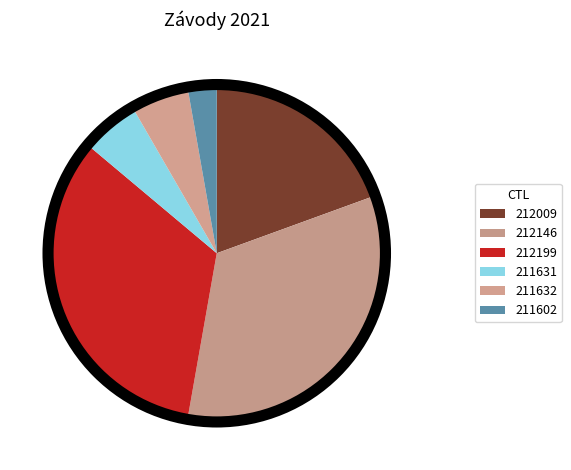

To the nearest percent, what percentage of the pie is 212009?

19%